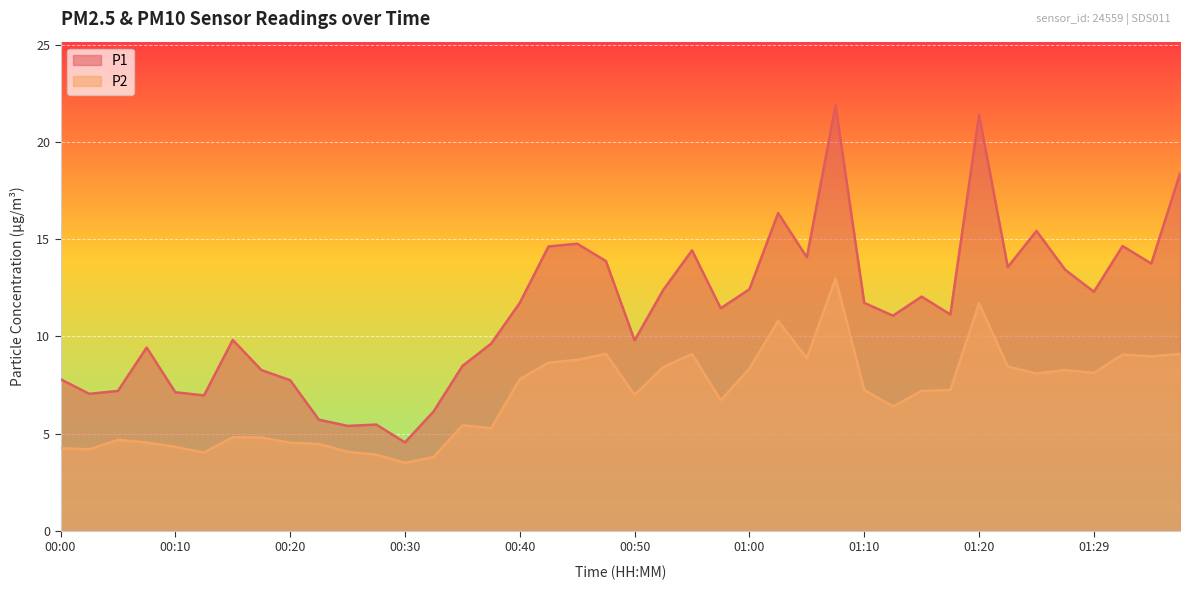

Which series has the largest range (max minus min)?

P1